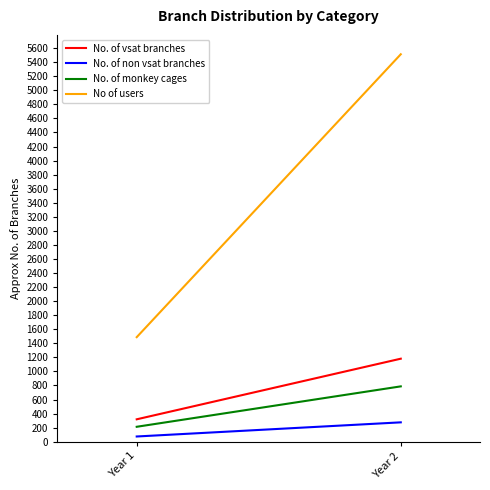

What is the difference between the No. of non vsat branches values at Year 2 and Year 1?

201.2